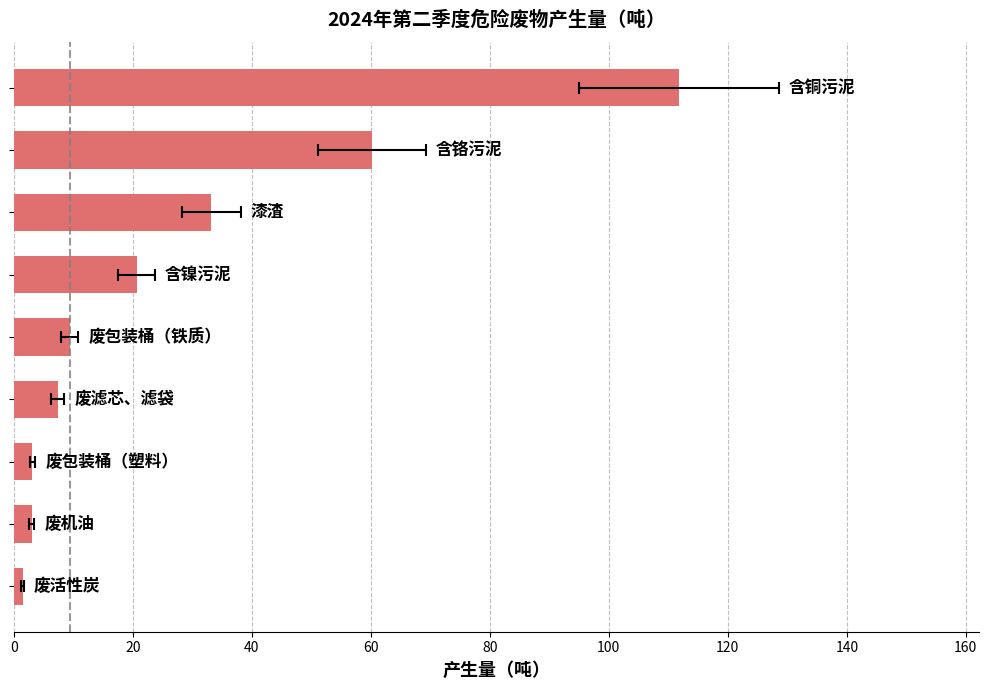

What is the difference between the values at 60 and 20?

4.4